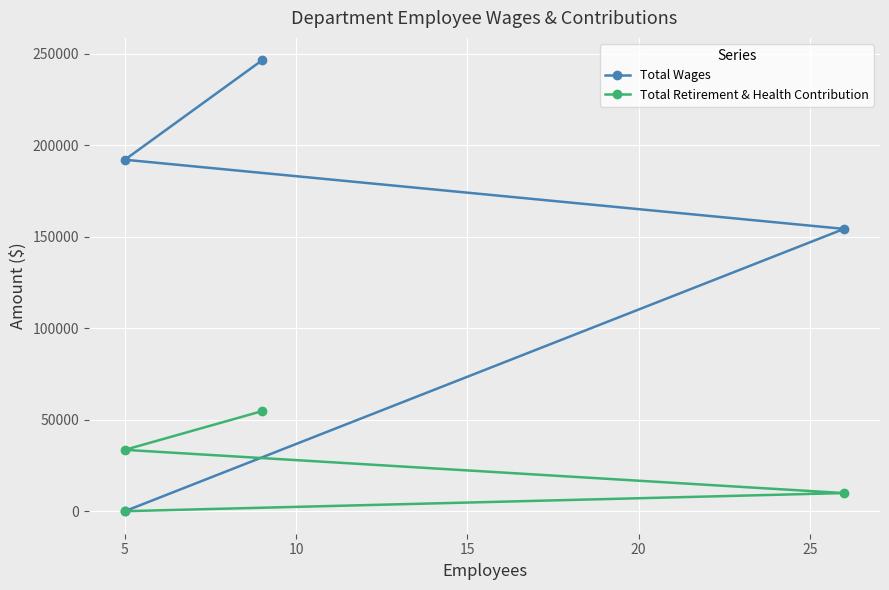

What is the spread (max minus min) of values at 10?

144354